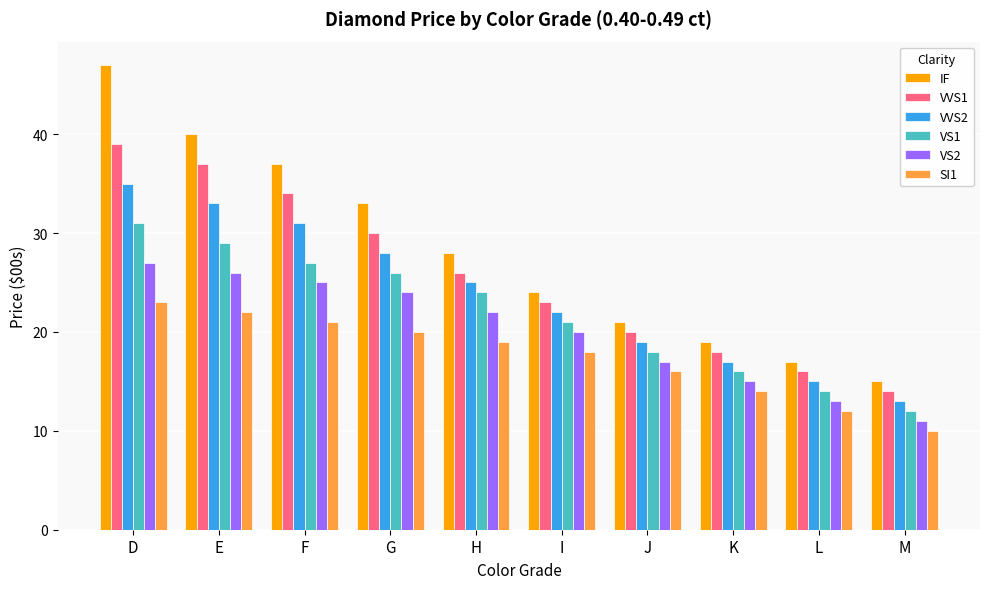

Rank the categories by SI1 value from lowest to highest.

M, L, K, J, I, H, G, F, E, D